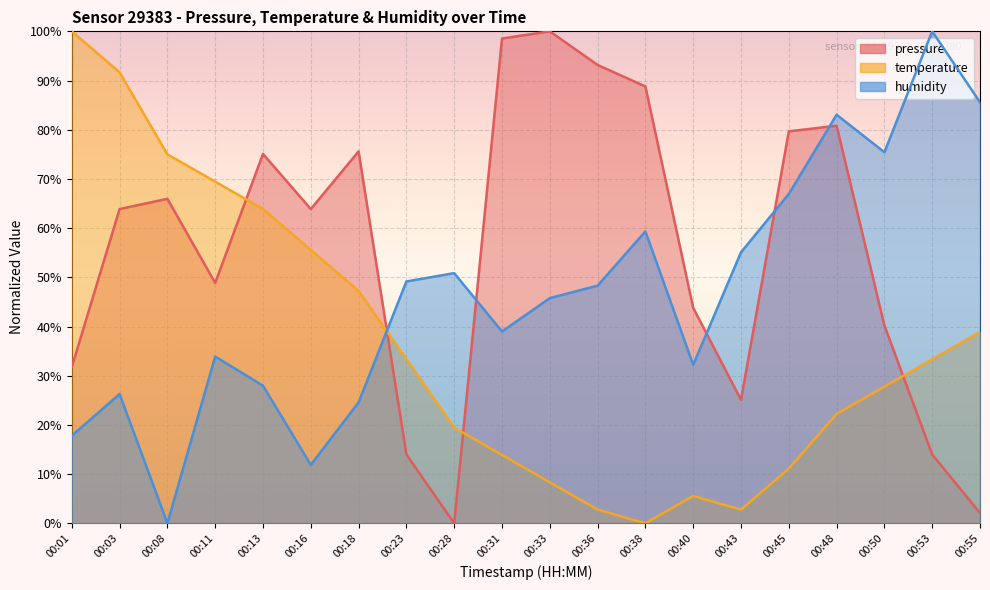

Does the chart display data point markers on the line(s)?

No